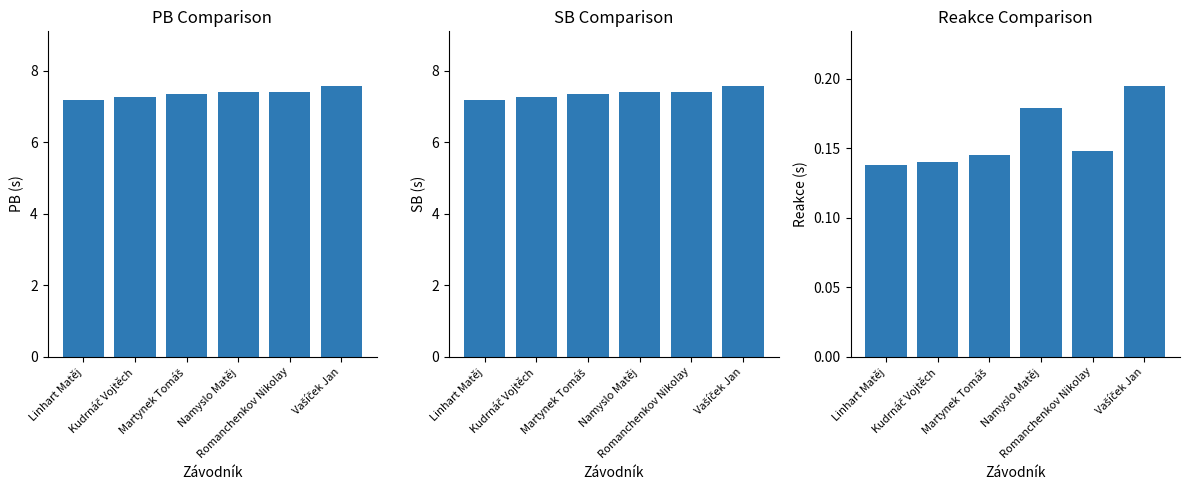

What is the total value across all series at Namyslo Matěj?

15.0